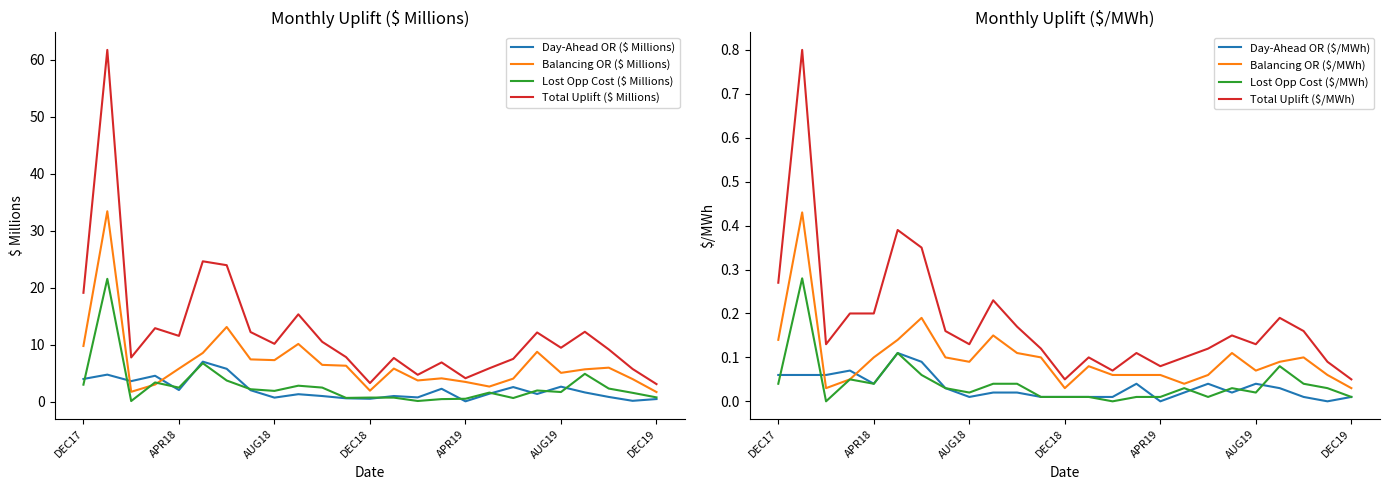

What is the label of the 16th point from the left?

MAR19